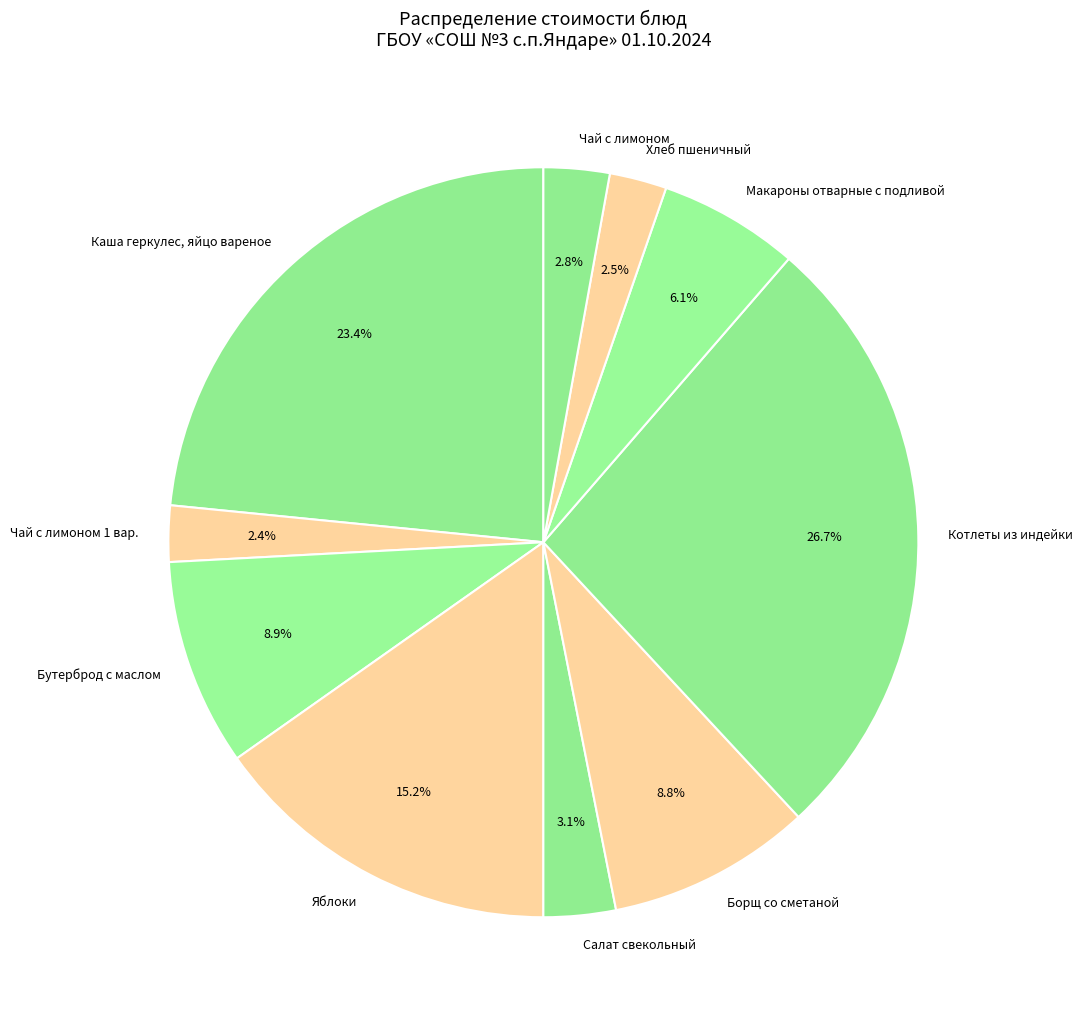

Count the number of slices in the pie.

10